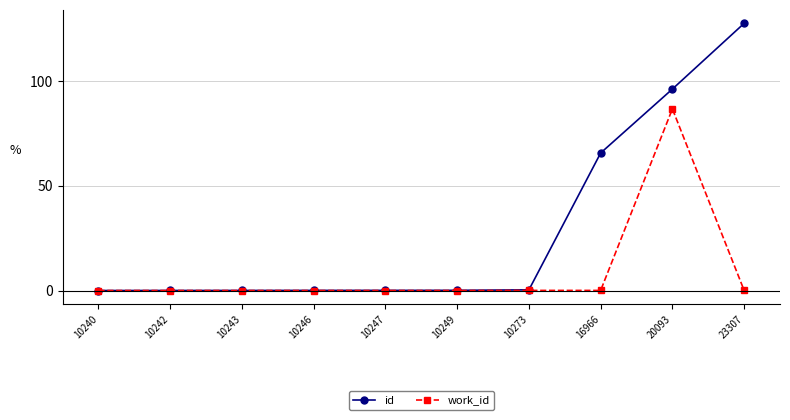

What value does the id series have at 16966?

65.7